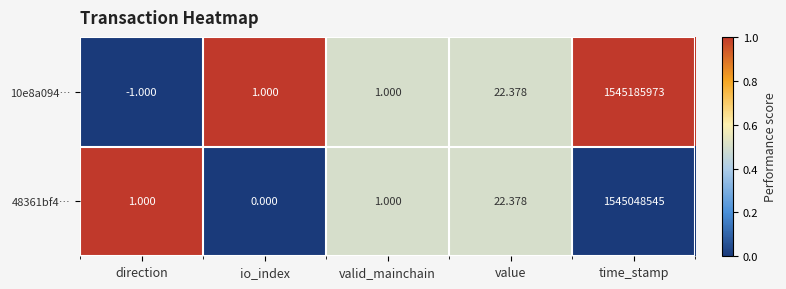

Where is 48361bf4… nearest to the value 772524272?

value